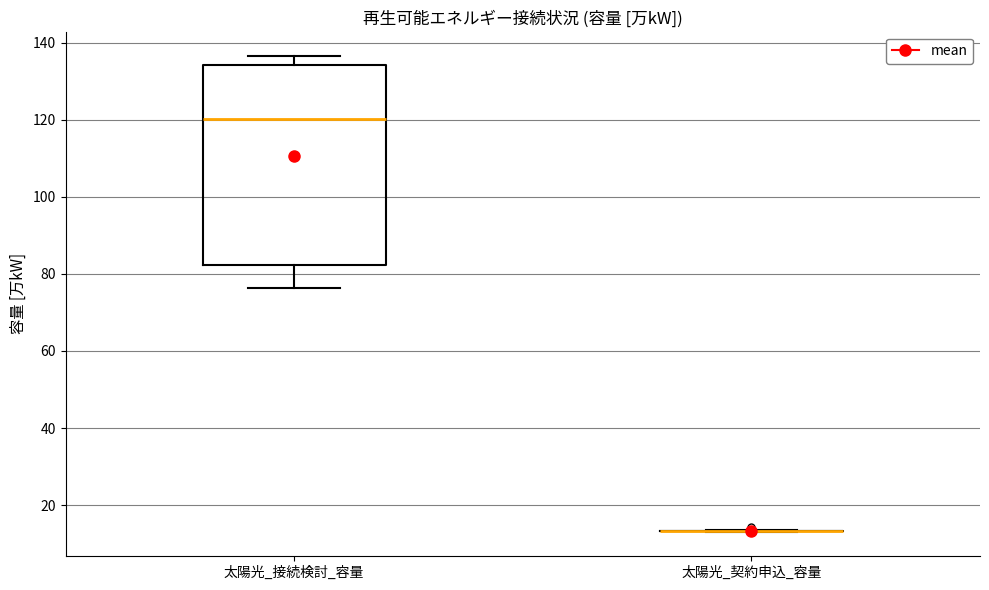

Comparing the boxes themselves (not the whiskers), which one is the tallest?

太陽光_接続検討_容量